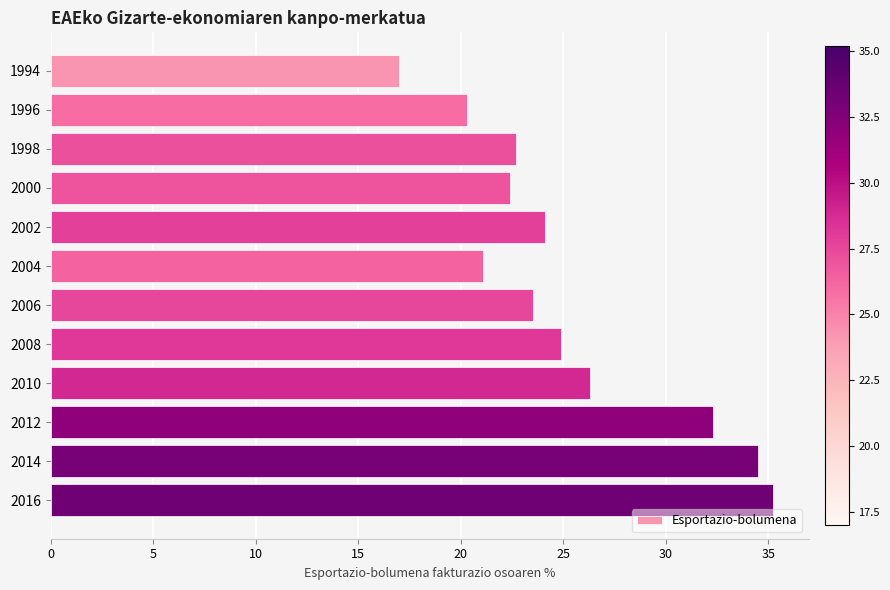

Reading top to bottom, extract all data points from this chart.

17.0	20.3	22.7	22.4	24.1	21.1	23.5	24.9	26.3	32.3	34.5	35.2